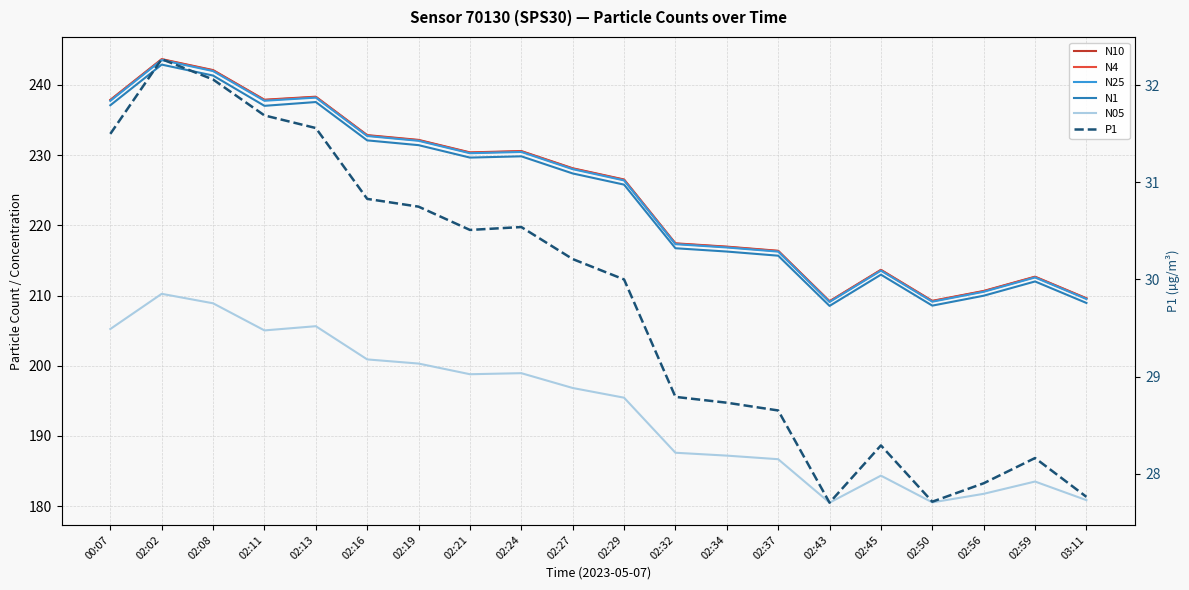

Is it true that N05 equals 337.6 at 02:27?

False